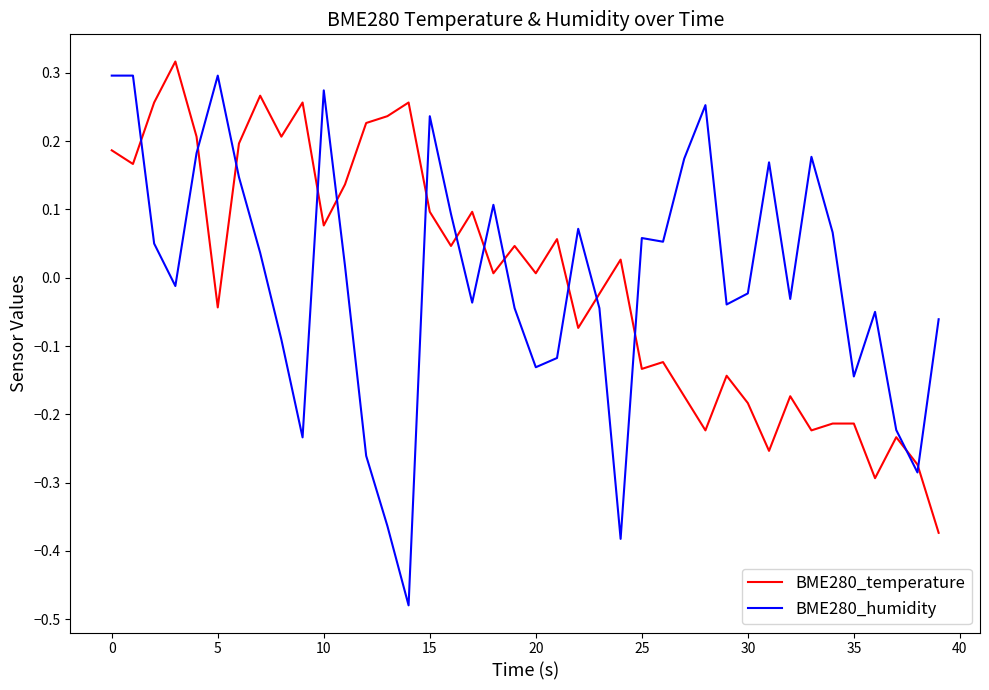

Which series ends up on top after the final intersection of BME280_humidity and BME280_temperature?

BME280_humidity